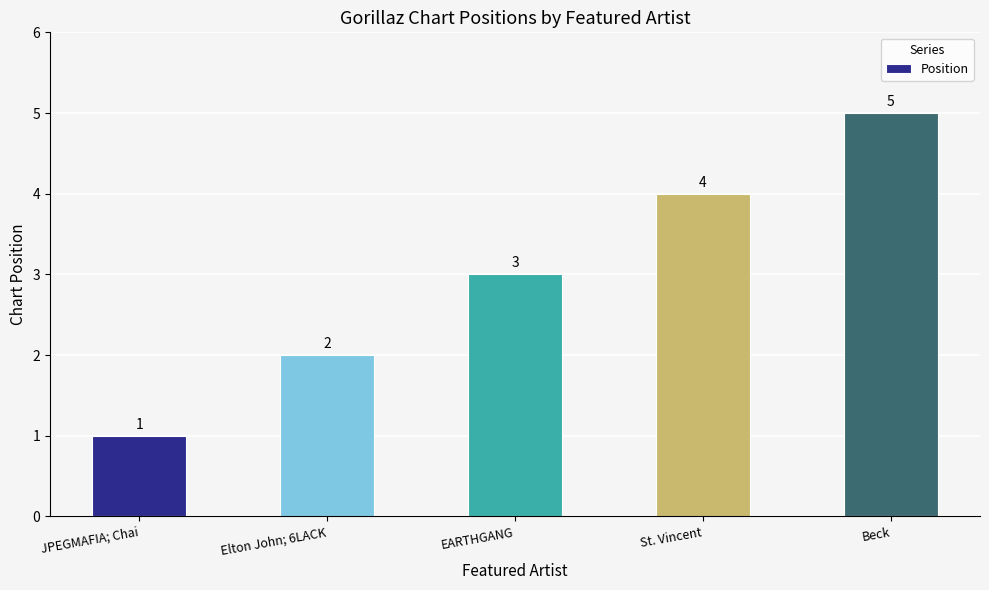

Reading left to right, what are all the values shown in this chart?

1	2	3	4	5